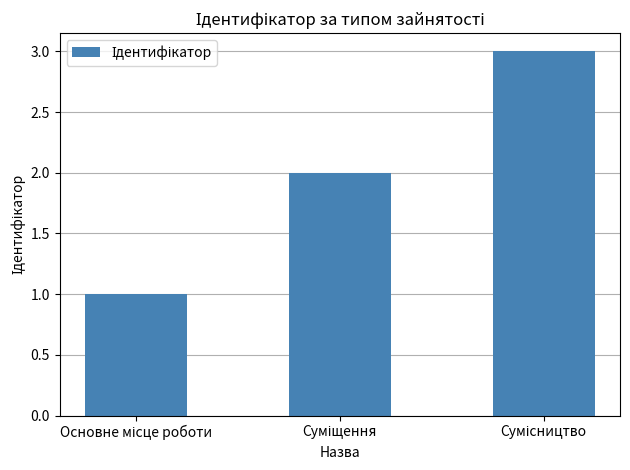

Are the bars horizontal?

No